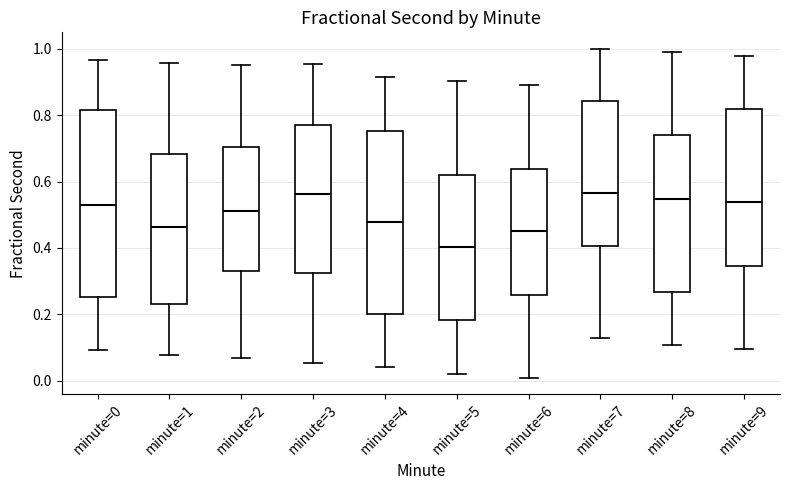

Where is the lower edge of the box for minute=6 on the y-axis? The values are not printed on the chart, so give them approximately, as read against the axis.

0.26